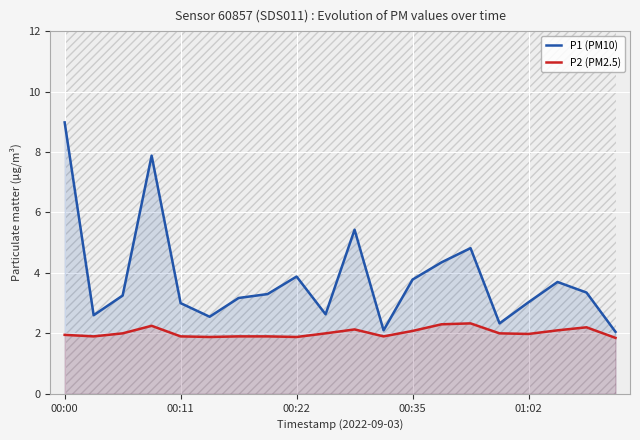

Rank the series by their maximum value, from highest to lowest.

P1 (PM10), P2 (PM2.5)